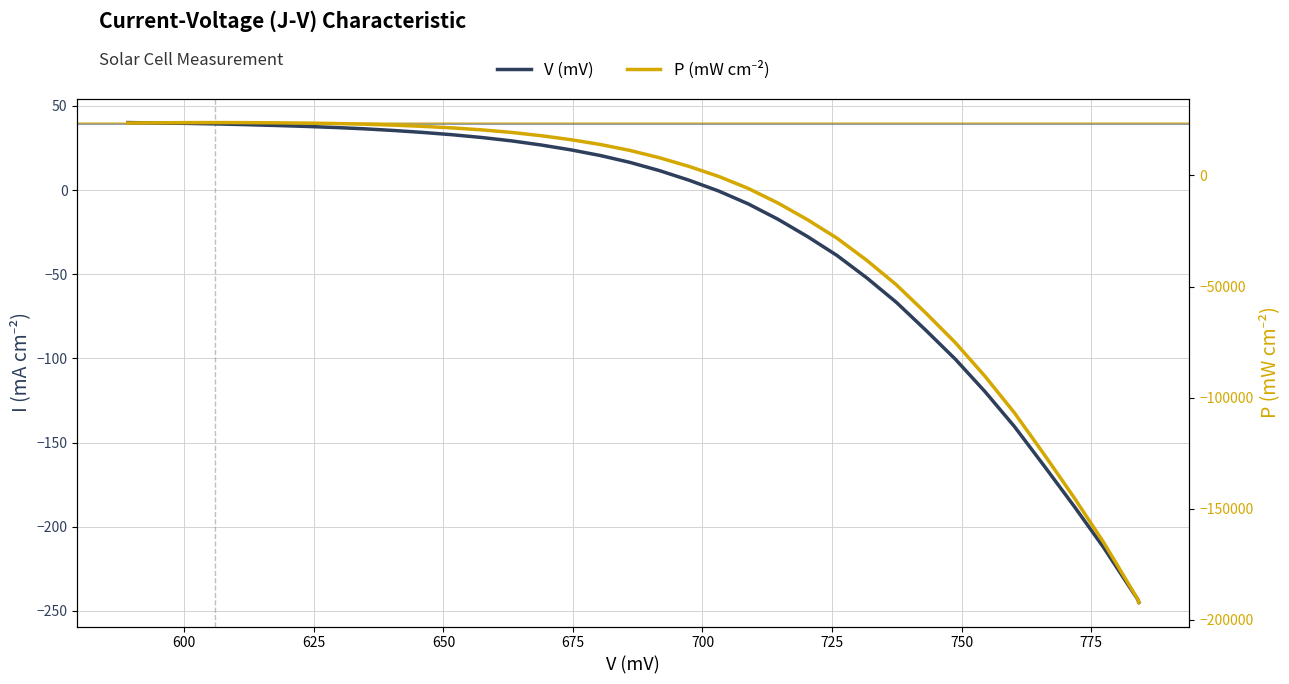

List the series in order of their peak value, highest first.

P (mW cm⁻²), V (mV)